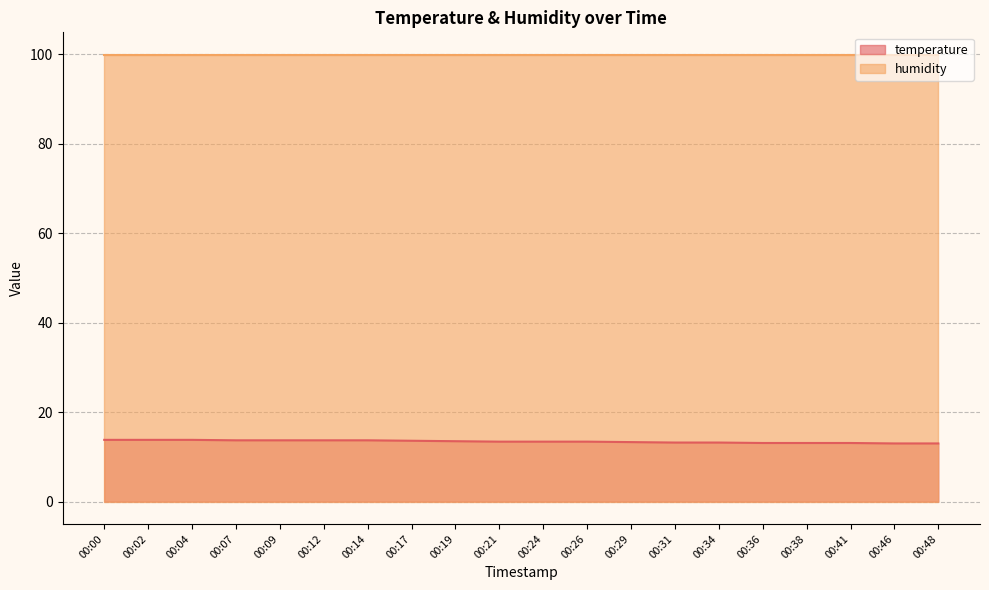

At which label is the value closest to 13?

00:46